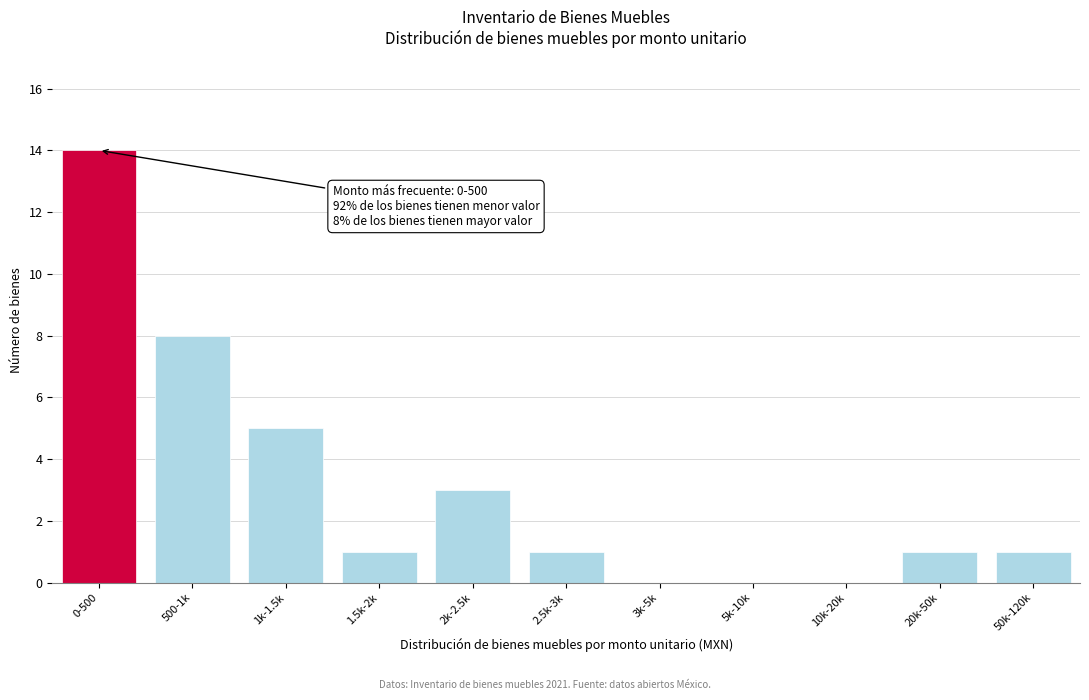

Reading left to right, what are all the values shown in this chart?

0-500=14	500-1k=8	1k-1.5k=5	1.5k-2k=1	2k-2.5k=3	2.5k-3k=1	3k-5k=0	5k-10k=0	10k-20k=0	20k-50k=1	50k-120k=1